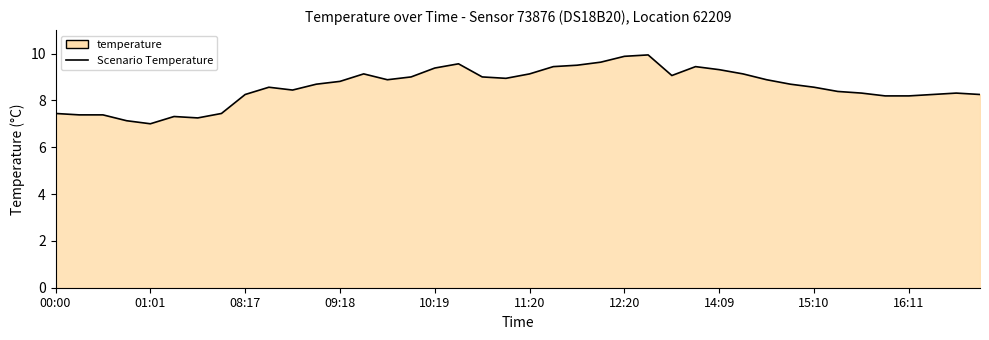

At which label does the data first exceed 8?

08:17